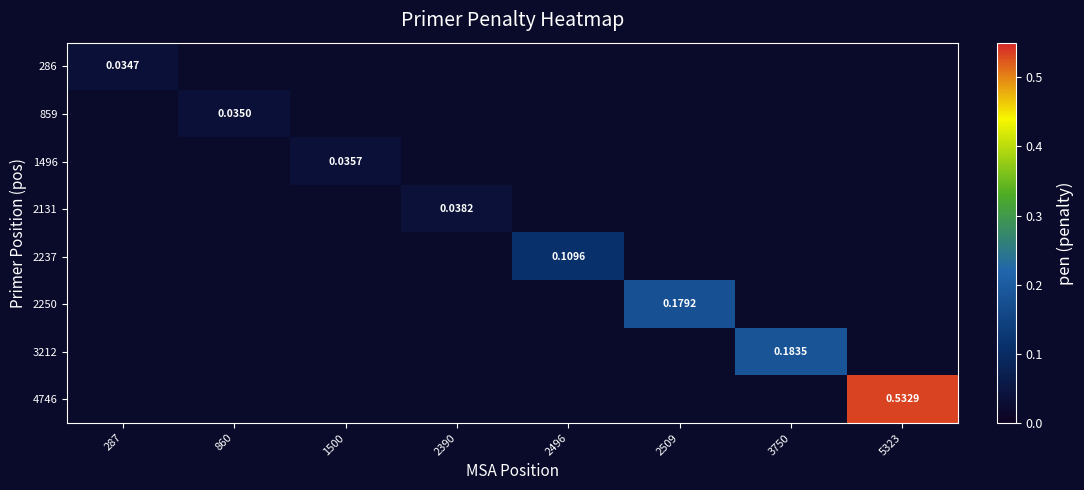

At how many categories does at least one series exceed 0?

8